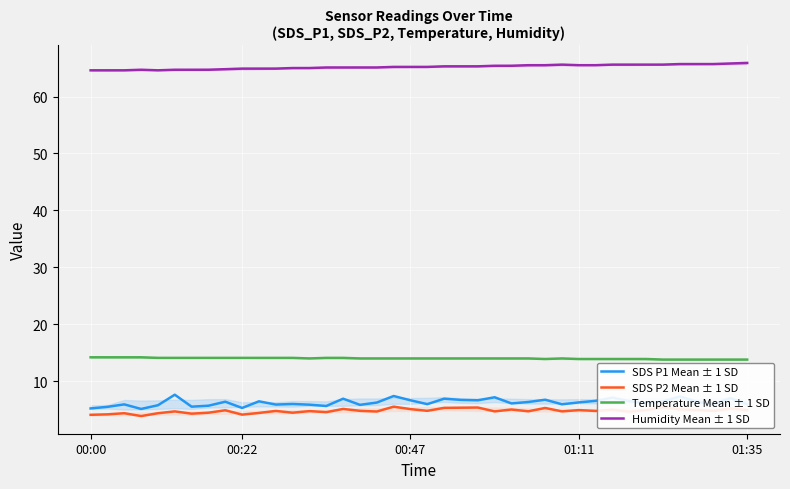

Between 20 and 36, which series saw the biggest shift?

Humidity Mean ± 1 SD